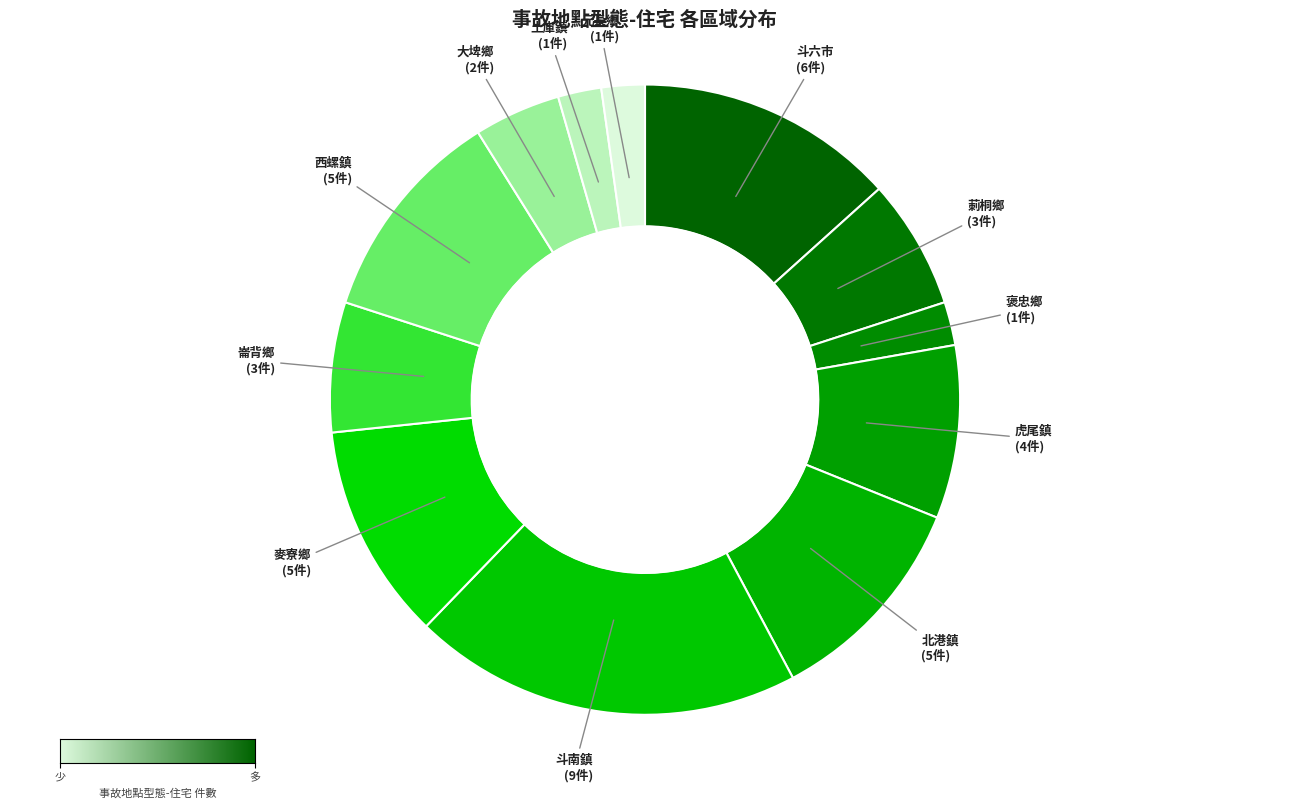

What percentage is the 斗六市 slice, to the nearest percent?

13%